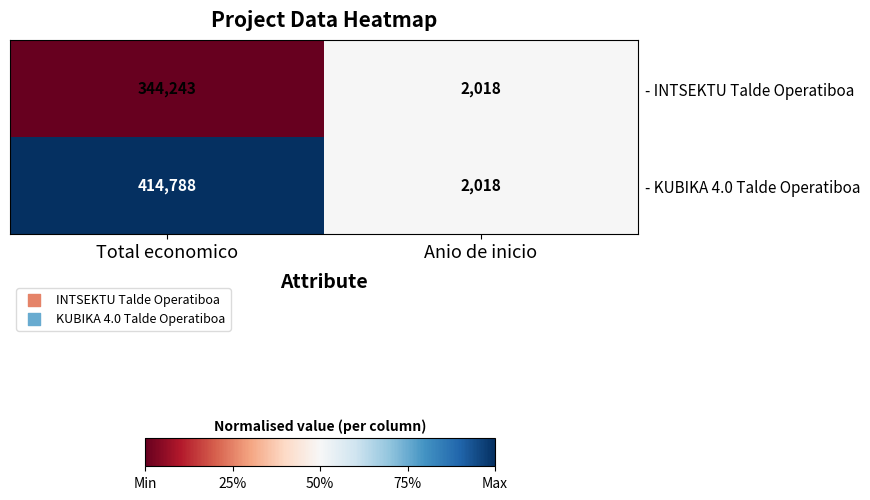

Reading left to right, transcribe all the data shown in this chart.

- INTSEKTU Talde Operatiboa: Total economico=344243	Anio de inicio=2018
- KUBIKA 4.0 Talde Operatiboa: Total economico=414788	Anio de inicio=2018